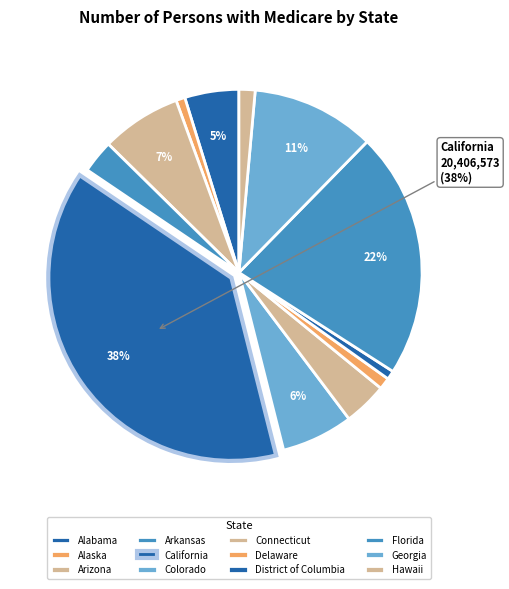

What percentage is the Alaska slice, to the nearest percent?

1%